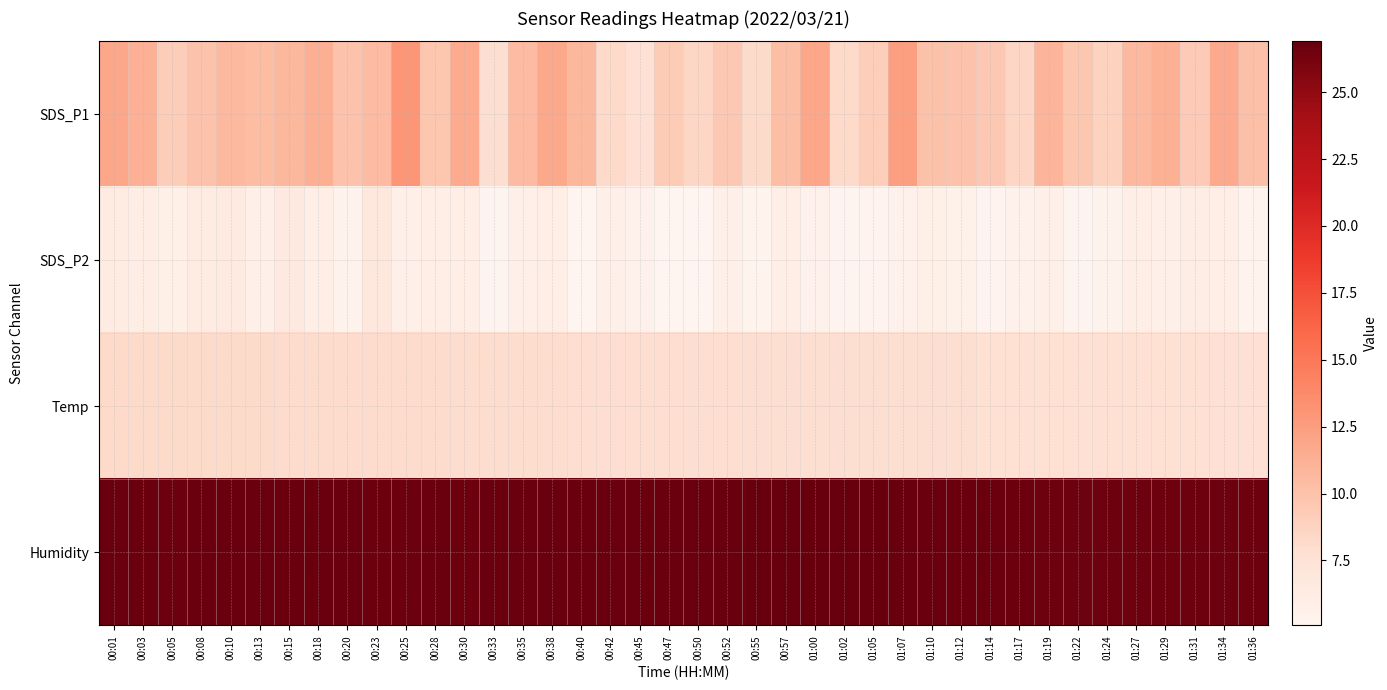

Reading right to left, what are all the values shown in this chart?

SDS_P1: 01:36=10.2	01:34=11.7	01:31=9.4	01:29=11.2	01:27=10.7	01:24=8.8	01:22=9.8	01:19=10.9	01:17=8.5	01:14=9.5	01:12=10.0	01:10=10.1	01:07=12.4	01:05=9.1	01:02=8.2	01:00=11.8	00:57=10.3	00:55=8.2	00:52=9.6	00:50=8.6	00:47=9.2	00:45=7.6	00:42=8.2	00:40=10.8	00:38=11.8	00:35=10.4	00:33=7.9	00:30=11.6	00:28=9.7	00:25=13.0	00:23=10.4	00:20=10.0	00:18=11.3	00:15=10.7	00:13=10.4	00:10=10.7	00:08=9.9	00:05=9.2	00:03=11.1	00:01=11.8
SDS_P2: 01:36=5.4	01:34=5.9	01:31=6.0	01:29=5.7	01:27=6.0	01:24=5.5	01:22=5.2	01:19=5.7	01:17=5.5	01:14=5.3	01:12=5.6	01:10=5.8	01:07=5.6	01:05=5.3	01:02=5.2	01:00=5.6	00:57=5.9	00:55=5.4	00:52=5.8	00:50=5.1	00:47=5.1	00:45=5.5	00:42=5.7	00:40=5.1	00:38=6.0	00:35=5.8	00:33=5.2	00:30=6.0	00:28=5.9	00:25=5.7	00:23=6.8	00:20=5.5	00:18=6.0	00:15=6.6	00:13=5.8	00:10=6.5	00:08=6.2	00:05=5.9	00:03=6.2	00:01=6.3
Temp: 01:36=7.6	01:34=7.6	01:31=7.7	01:29=7.7	01:27=7.7	01:24=7.7	01:22=7.7	01:19=7.7	01:17=7.7	01:14=7.7	01:12=7.8	01:10=7.8	01:07=7.8	01:05=7.8	01:02=7.8	01:00=7.8	00:57=7.8	00:55=7.8	00:52=7.9	00:50=7.8	00:47=7.9	00:45=7.9	00:42=7.9	00:40=7.9	00:38=8.0	00:35=8.0	00:33=8.0	00:30=8.0	00:28=8.1	00:25=8.1	00:23=8.1	00:20=8.1	00:18=8.1	00:15=8.1	00:13=8.2	00:10=8.2	00:08=8.2	00:05=8.2	00:03=8.2	00:01=8.3
Humidity: 01:36=26.5	01:34=26.5	01:31=26.5	01:29=26.5	01:27=26.5	01:24=26.5	01:22=26.5	01:19=26.5	01:17=26.6	01:14=26.7	01:12=26.7	01:10=26.7	01:07=26.8	01:05=26.9	01:02=26.9	01:00=26.9	00:57=26.9	00:55=26.9	00:52=26.8	00:50=26.7	00:47=26.7	00:45=26.7	00:42=26.7	00:40=26.7	00:38=26.7	00:35=26.7	00:33=26.7	00:30=26.6	00:28=26.7	00:25=26.6	00:23=26.6	00:20=26.7	00:18=26.7	00:15=26.7	00:13=26.7	00:10=26.7	00:08=26.7	00:05=26.6	00:03=26.7	00:01=26.7